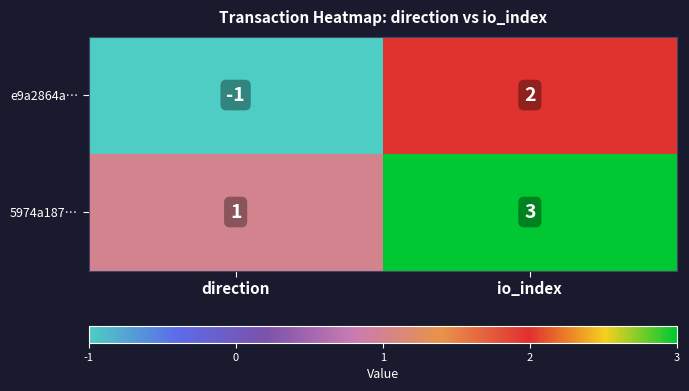

What is the difference between the maximum and minimum values in the e9a2864a… series?

3